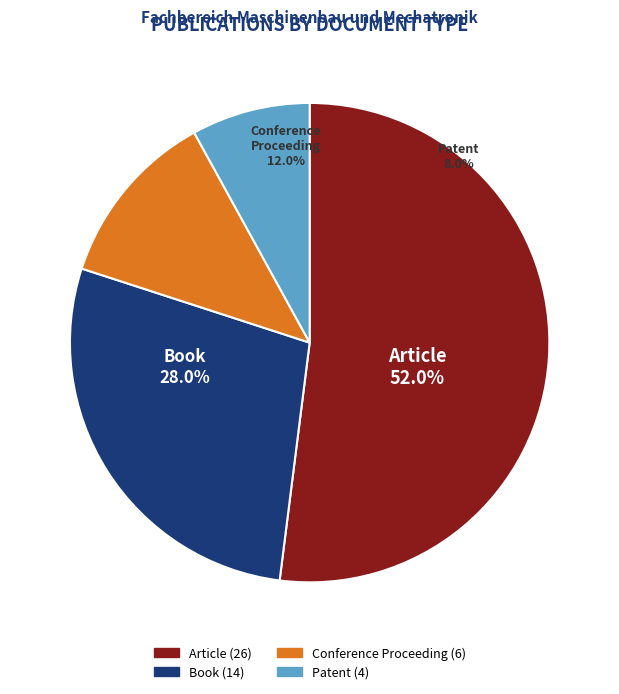

What percentage is NOT represented by Conference Proceeding?

88.0%